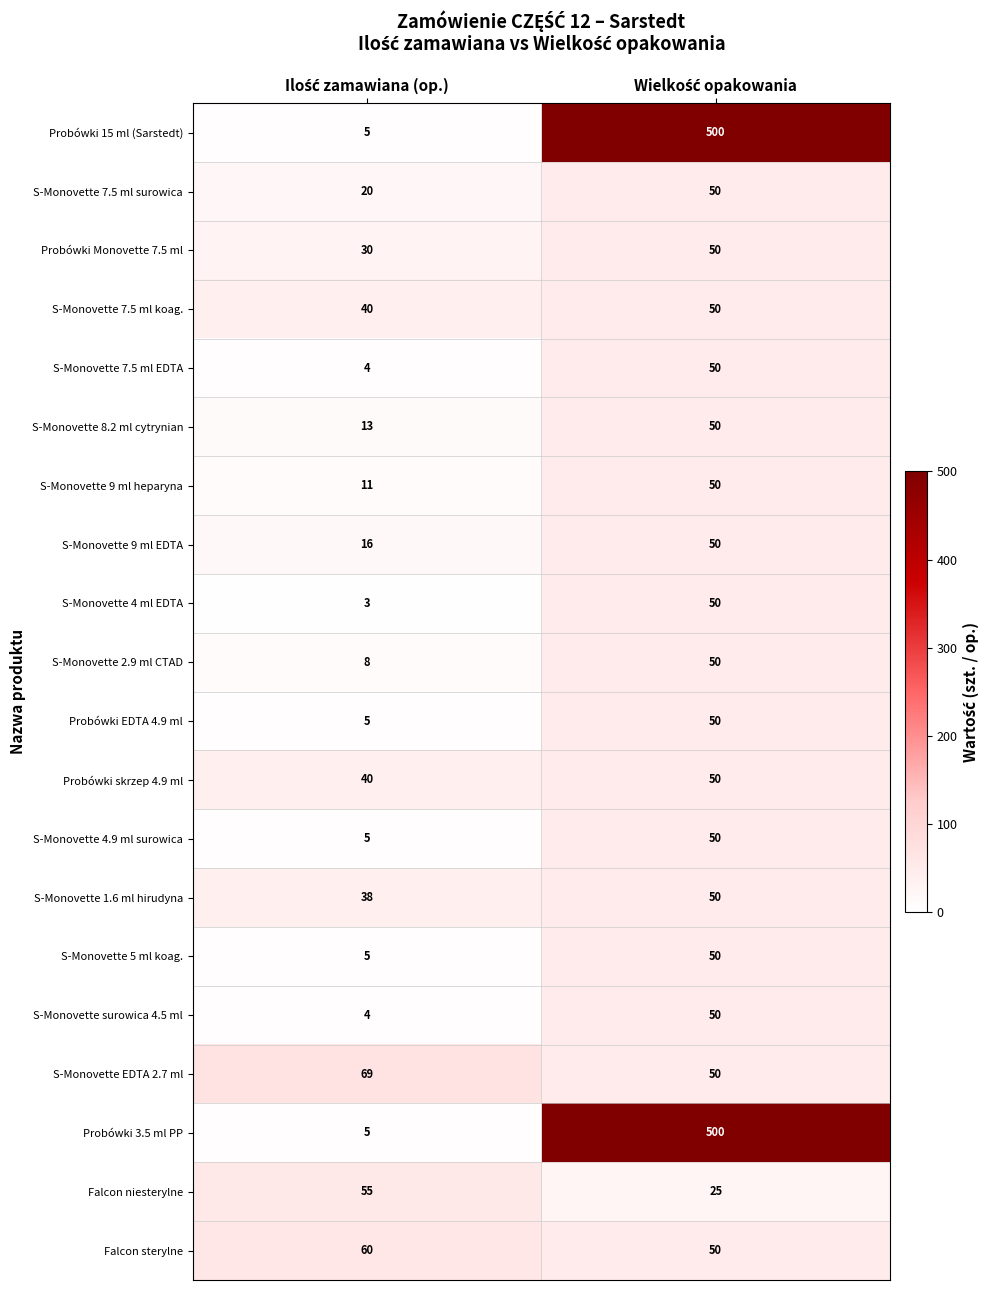

What is the smallest value displayed?

3